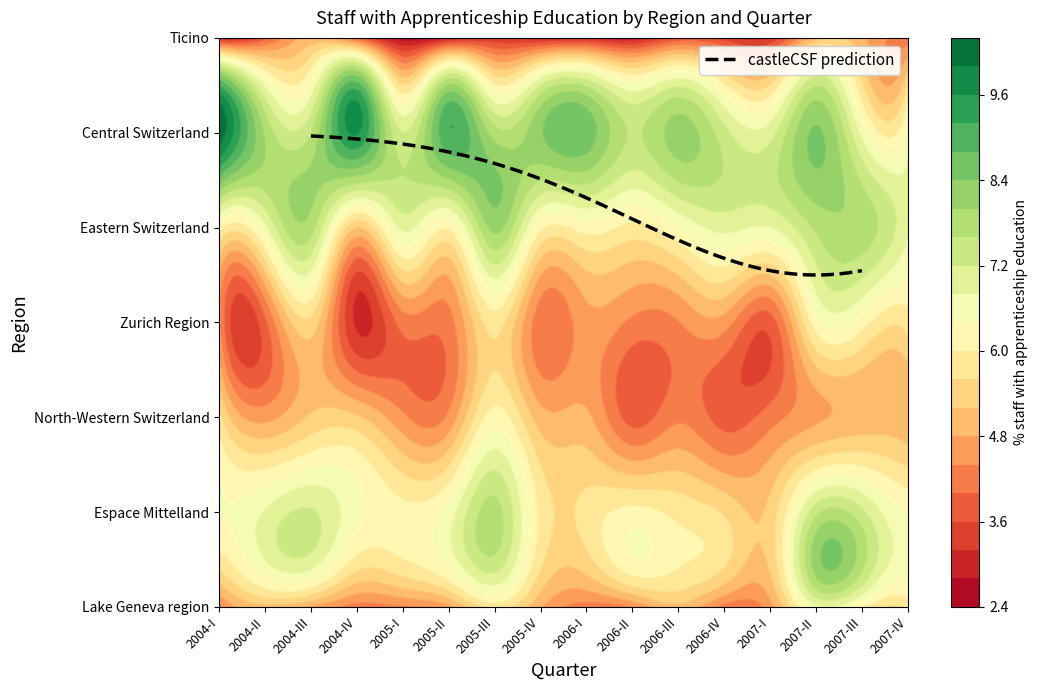

List the labels in order of Ticino value, smallest first.

4, 9, 5, 7, 0, 8, 12, 6, 11, 10, 1, 3, 15, 14, 2, 13